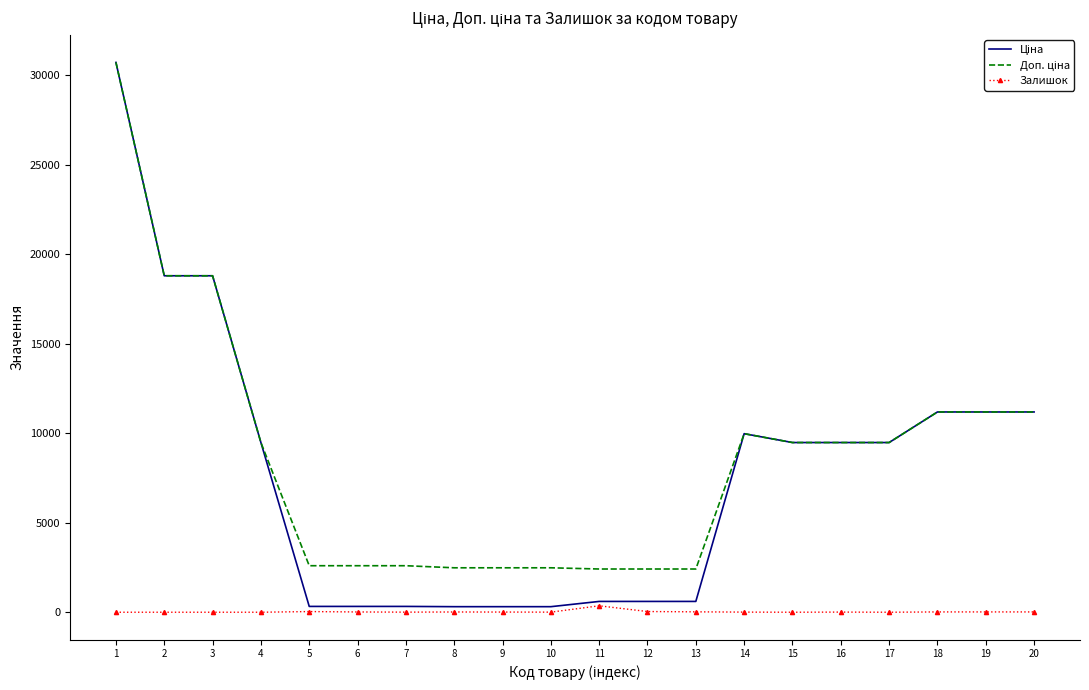

What is the difference between the highest and lowest values at 1?

30717.1